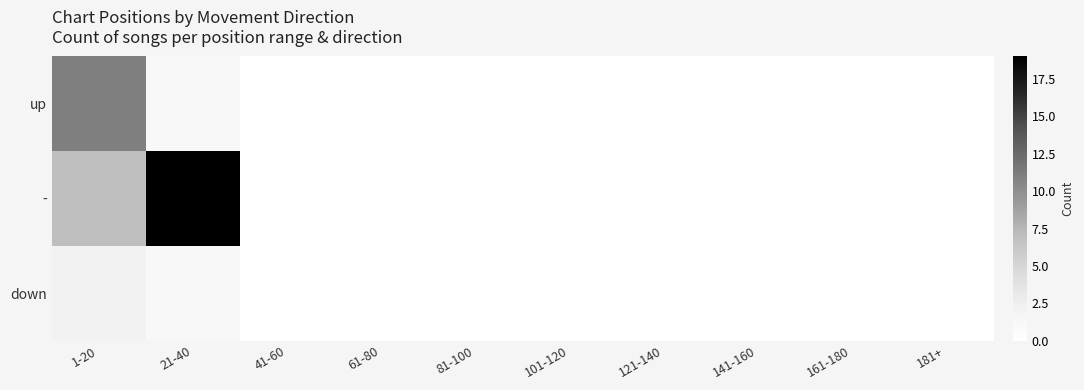

Reading left to right, extract all data points from this chart.

up: 1-20=11	21-40=1	41-60=0	61-80=0	81-100=0	101-120=0	121-140=0	141-160=0	161-180=0	181+=0
-: 1-20=7	21-40=19	41-60=0	61-80=0	81-100=0	101-120=0	121-140=0	141-160=0	161-180=0	181+=0
down: 1-20=2	21-40=1	41-60=0	61-80=0	81-100=0	101-120=0	121-140=0	141-160=0	161-180=0	181+=0